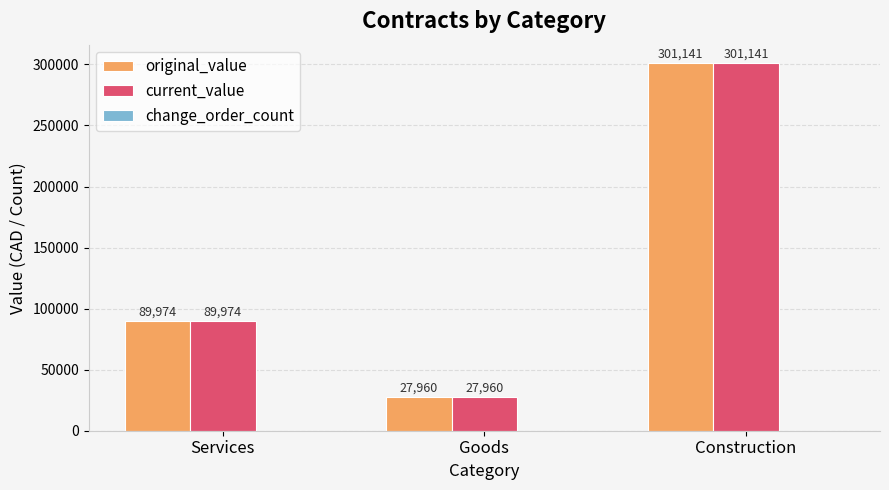

Which label corresponds to the smallest value in the chart?

Goods